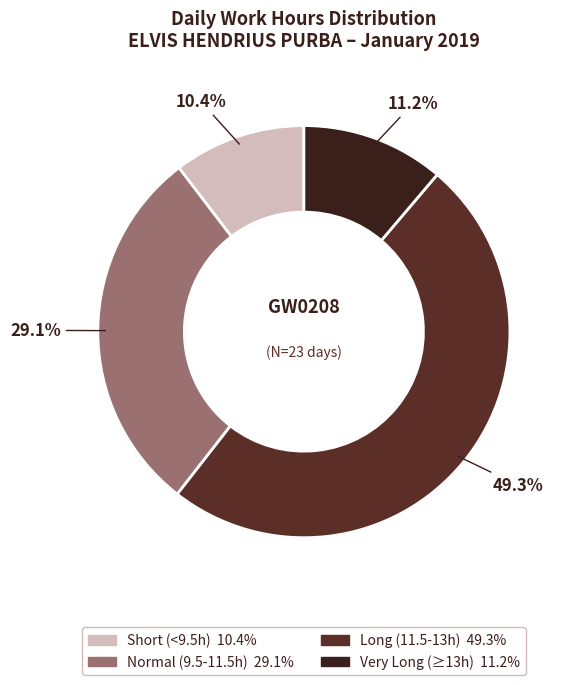

How many slices are in this pie chart?

4